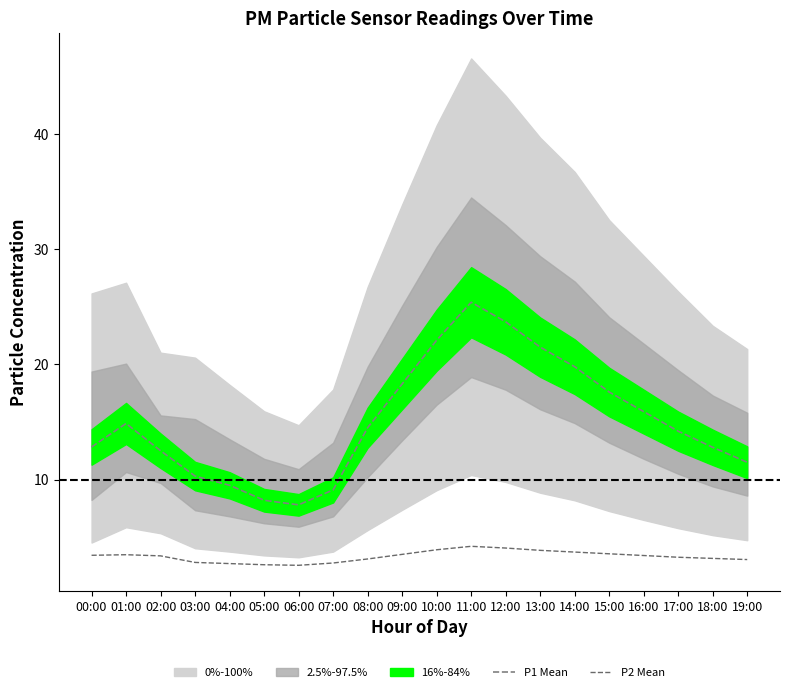

Rank the categories by P2 Mean value from highest to lowest.

11:00, 12:00, 10:00, 13:00, 14:00, 15:00, 09:00, 01:00, 00:00, 16:00, 02:00, 17:00, 18:00, 08:00, 19:00, 03:00, 07:00, 04:00, 05:00, 06:00